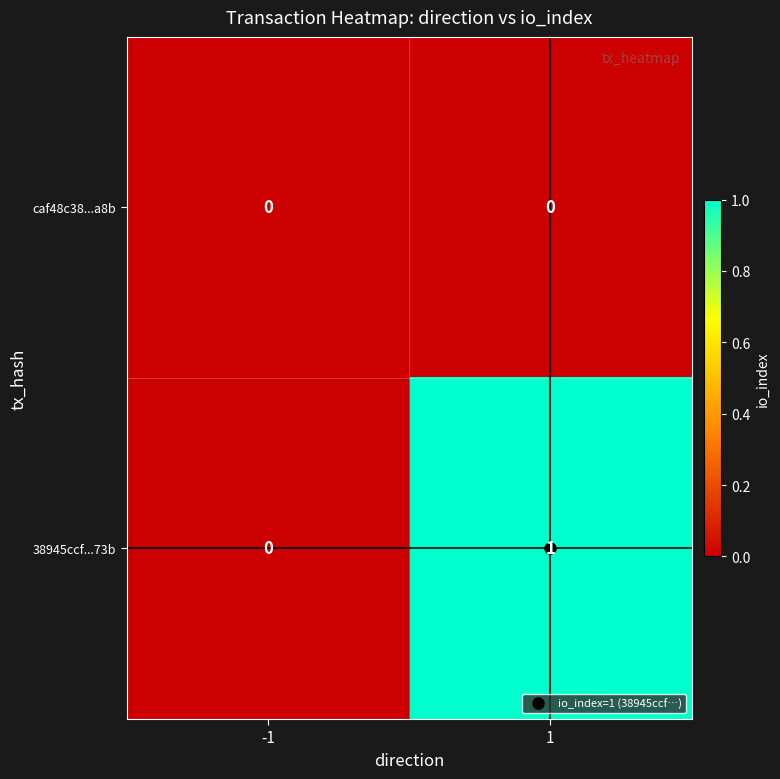

Between -1 and 1, which series saw the biggest shift?

38945ccf...73b